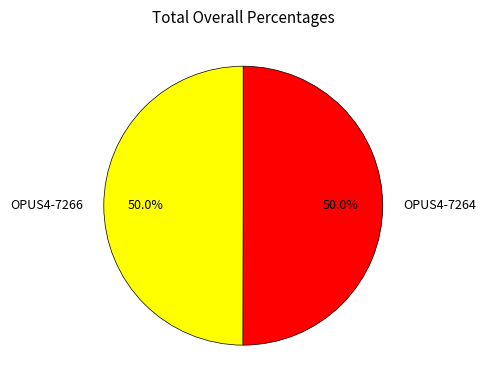

Combined, do OPUS4-7264 and OPUS4-7266 account for over 50%?

Yes